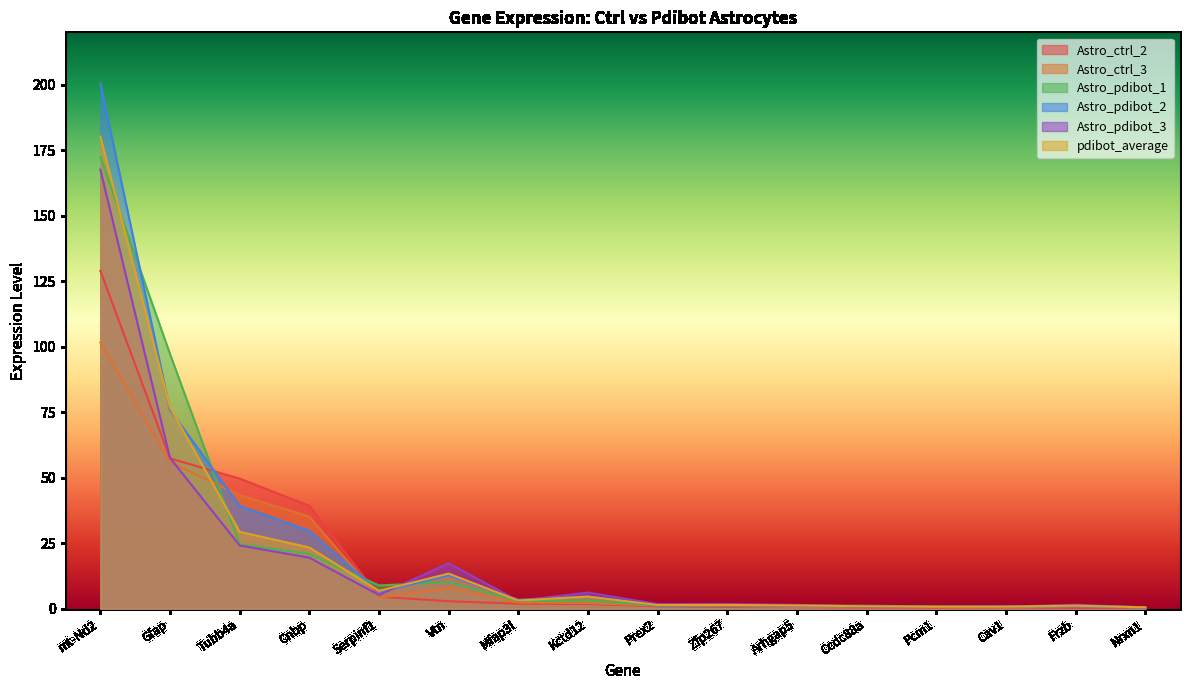

Which series changed the most between Mfap3l and Cav1?

Astro_pdibot_2